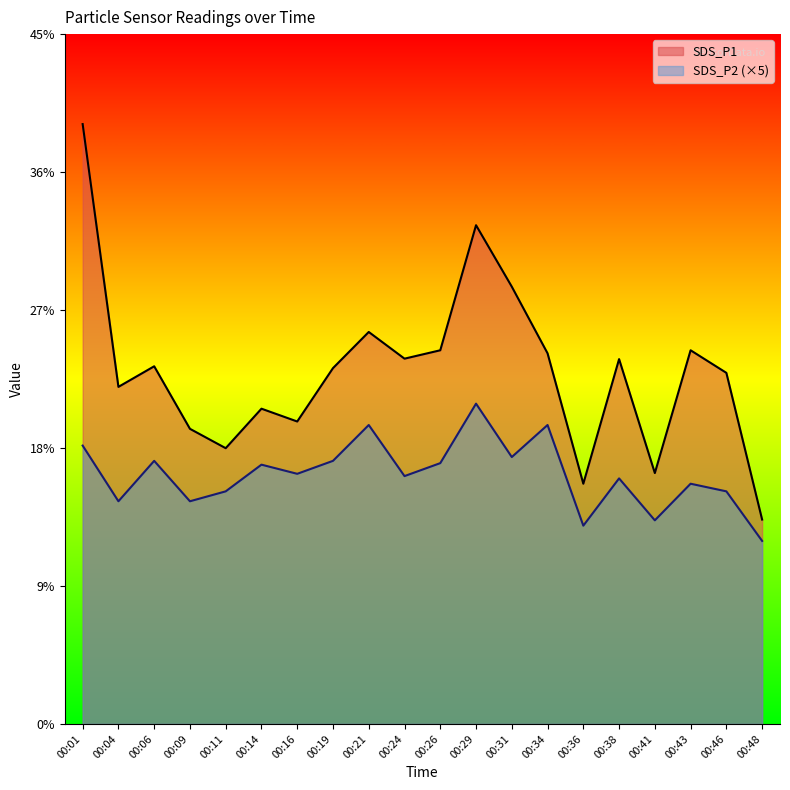

Where does the SDS_P2 series first go above 16?

00:01